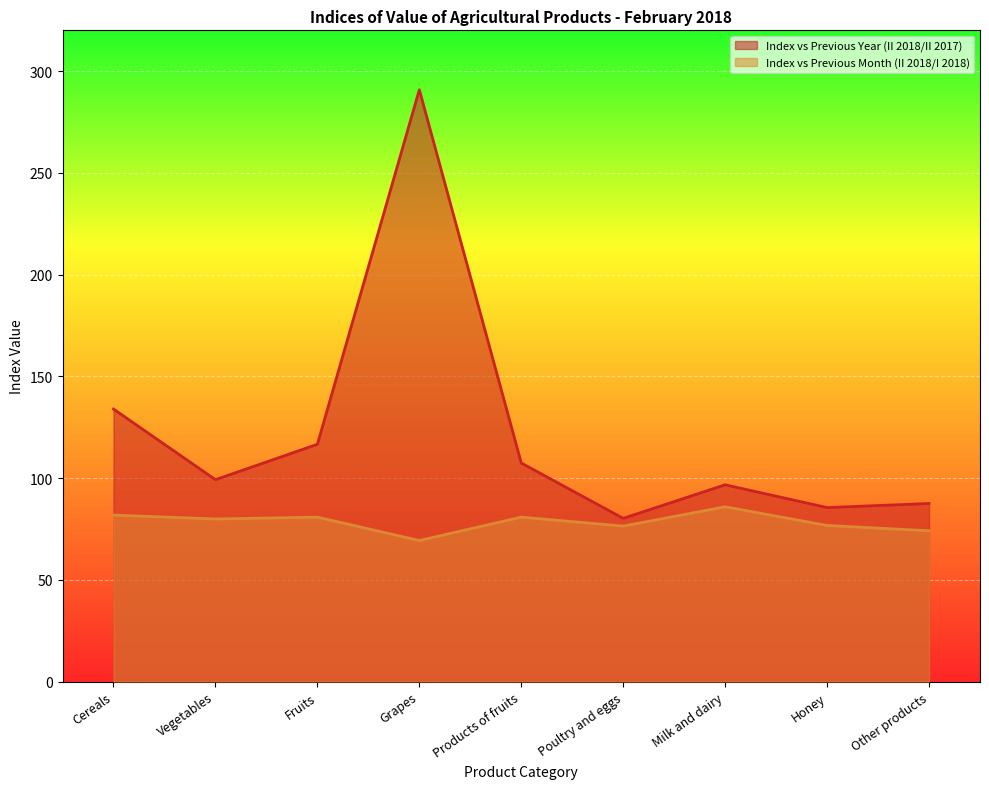

True or false: Index vs Previous Year (II 2018/II 2017) has a value of 35.2 at Cereals.

False